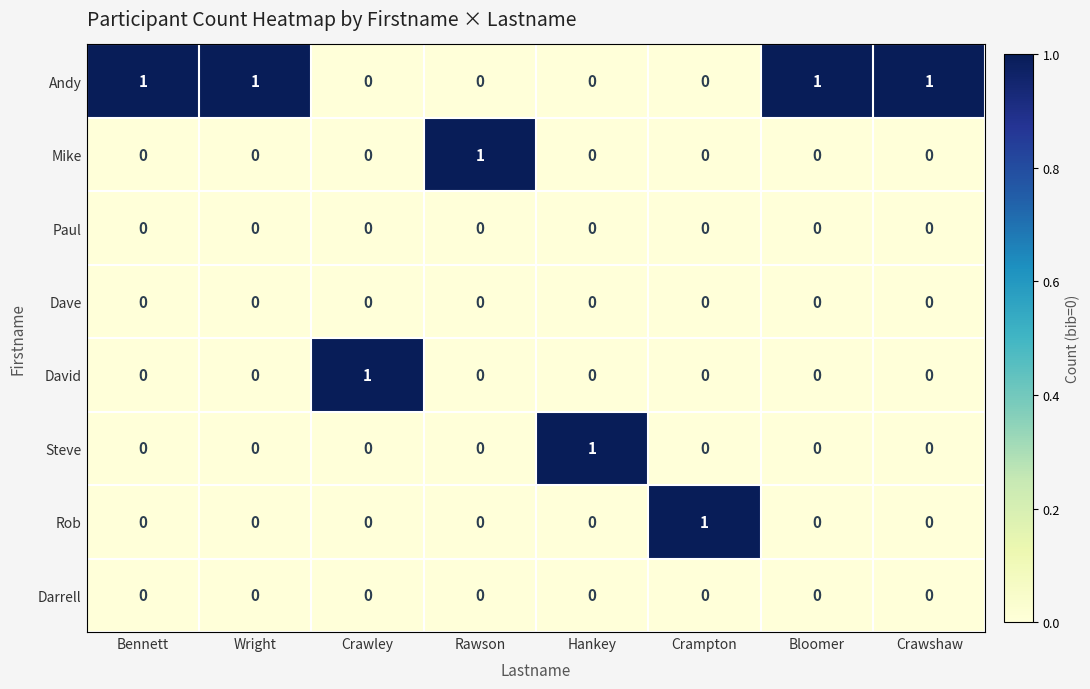

Count the Steve values in the range 0 to 1.

8